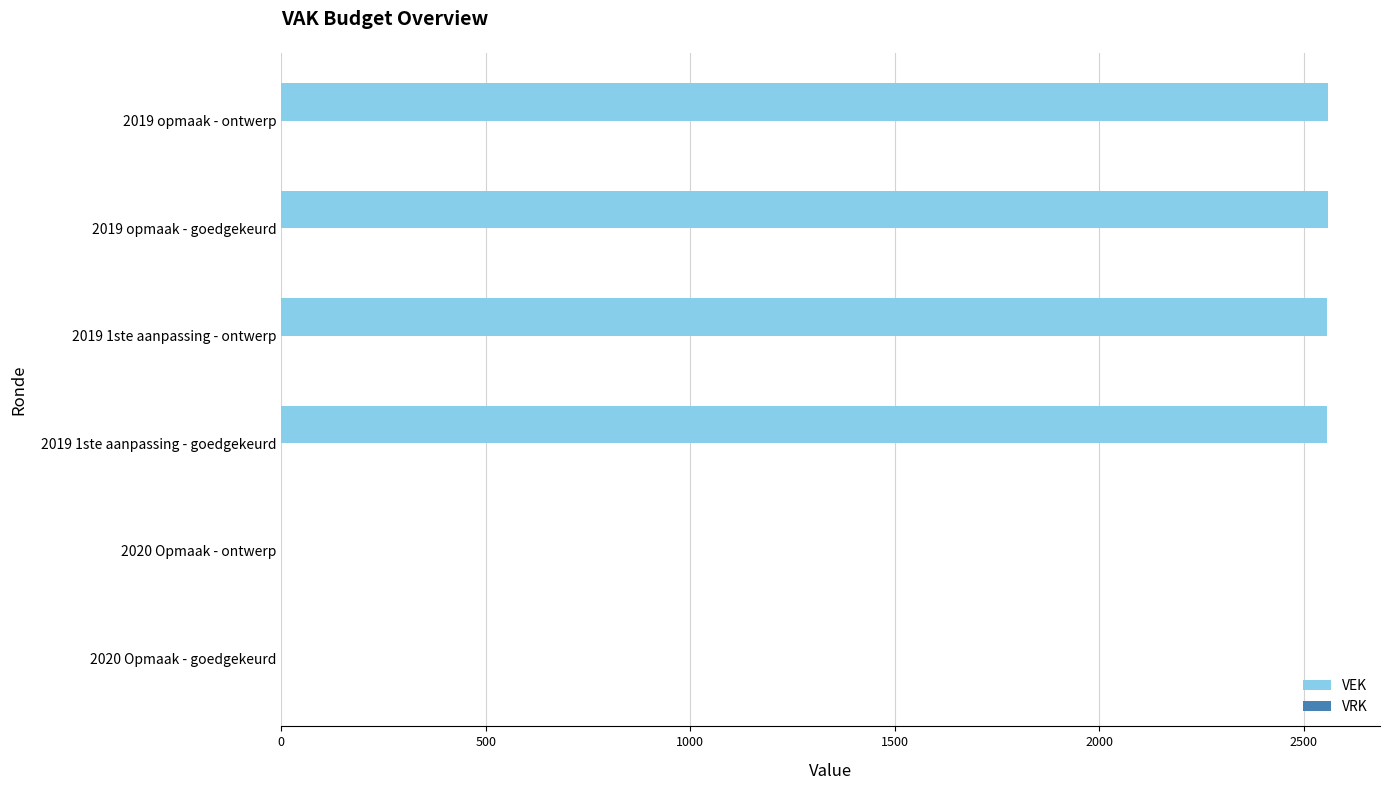

What is the sum of all values?

10234